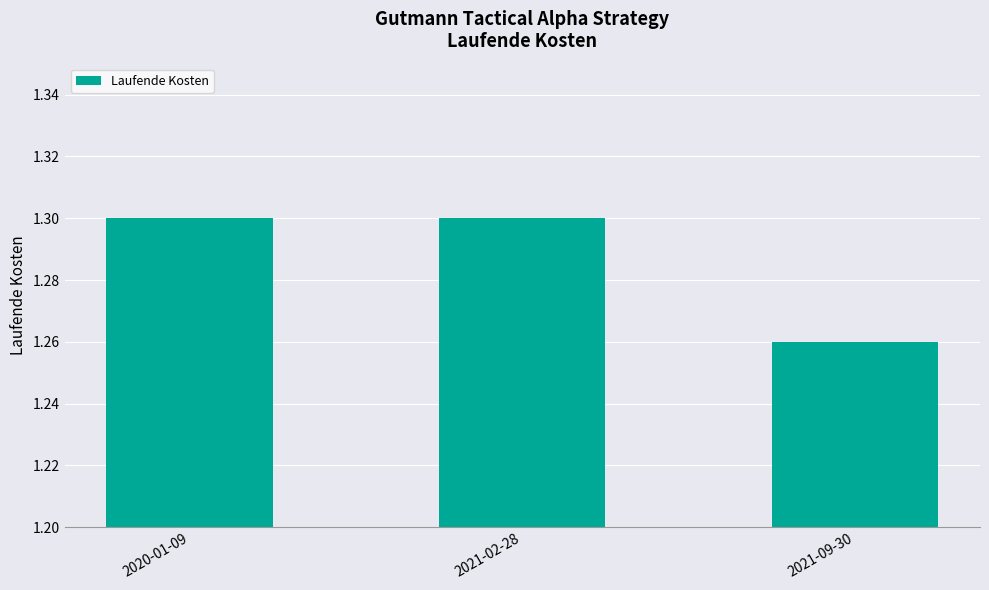

What position from the left is 2021-09-30?

3